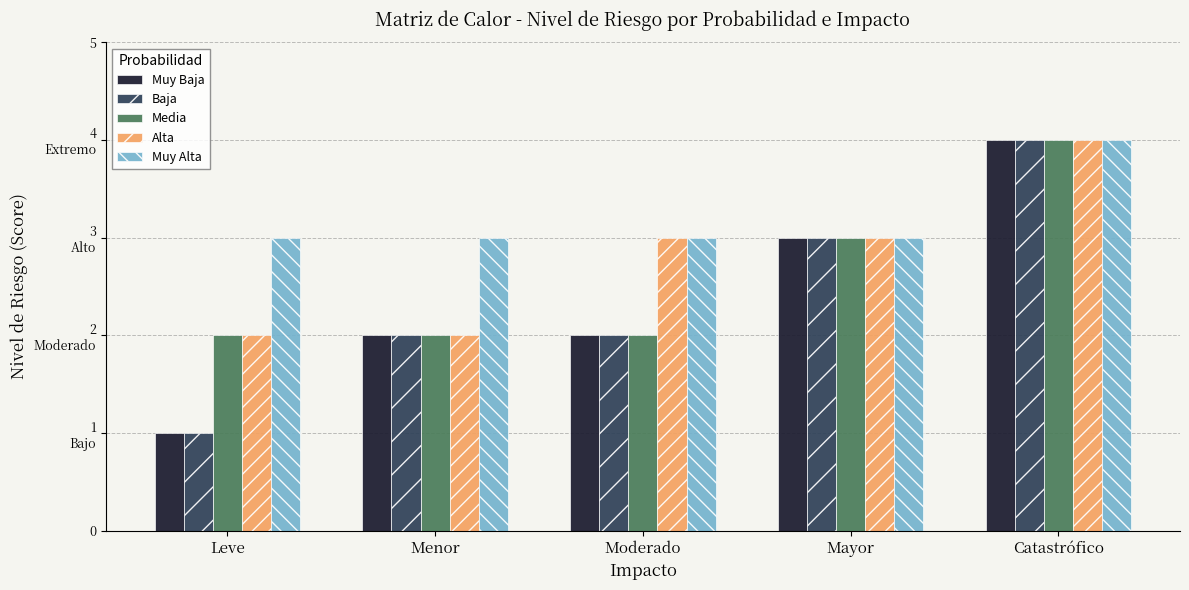

What is the difference between the second highest and minimum values in the Alta series?

1